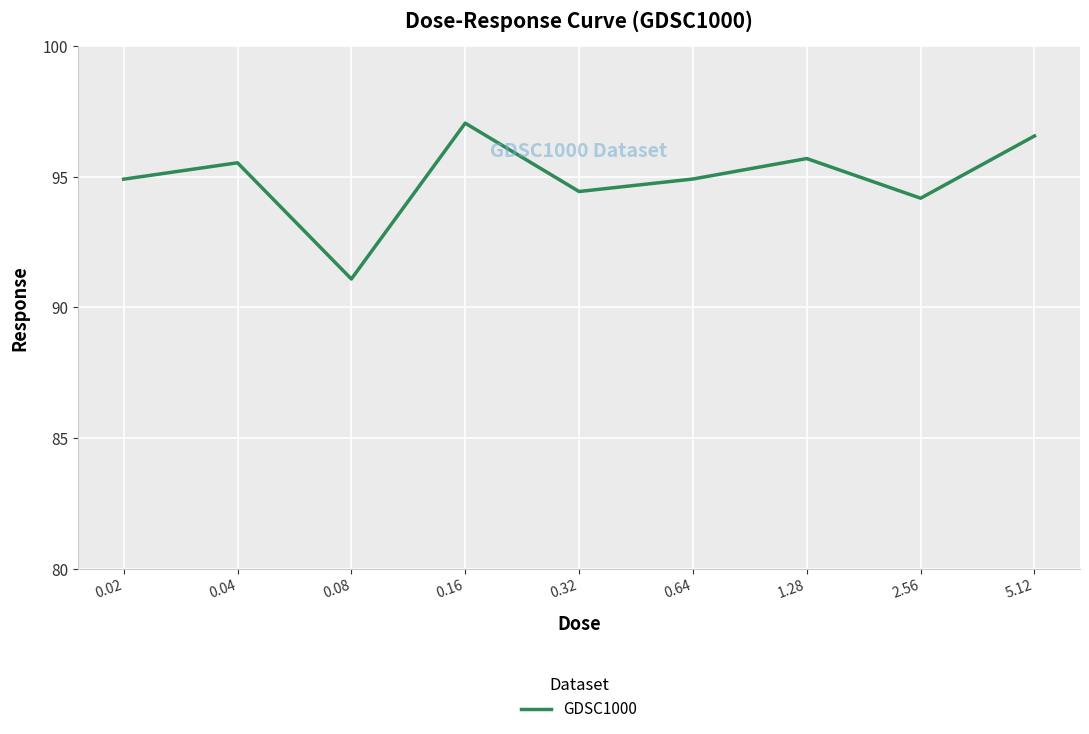

What position from the left is 0.64?

6